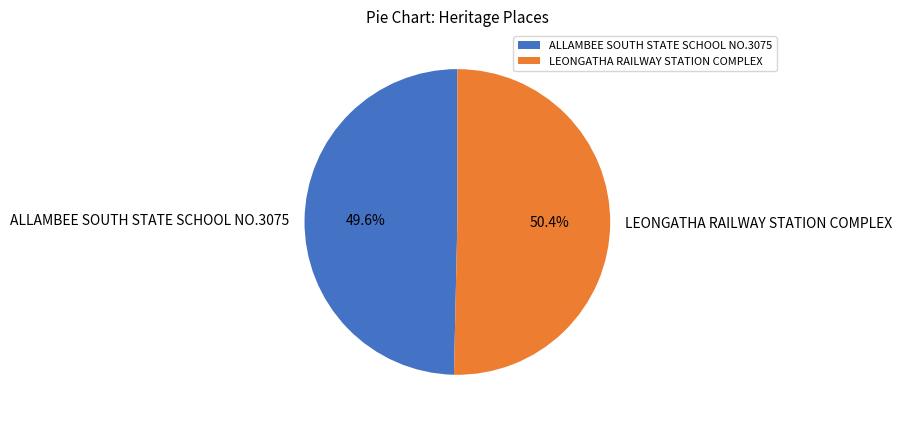

To the nearest percent, what is the difference between the largest and smallest slice percentages?

1%